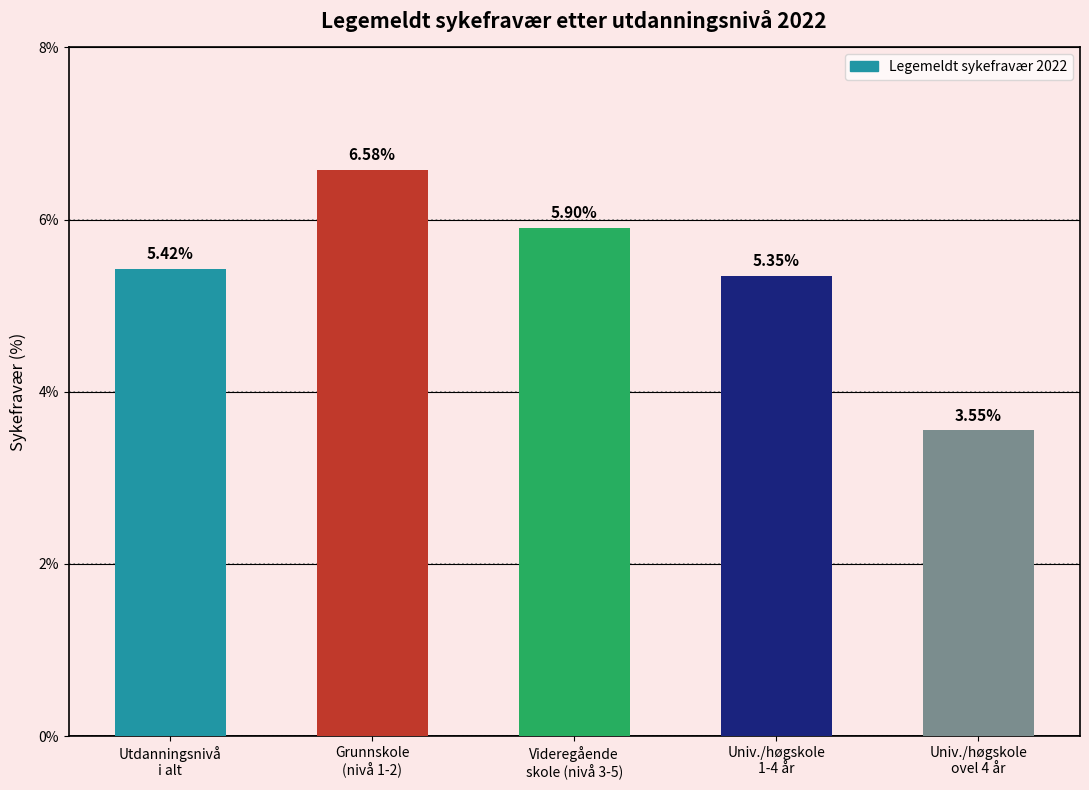

How many distinct data groups are displayed?

1